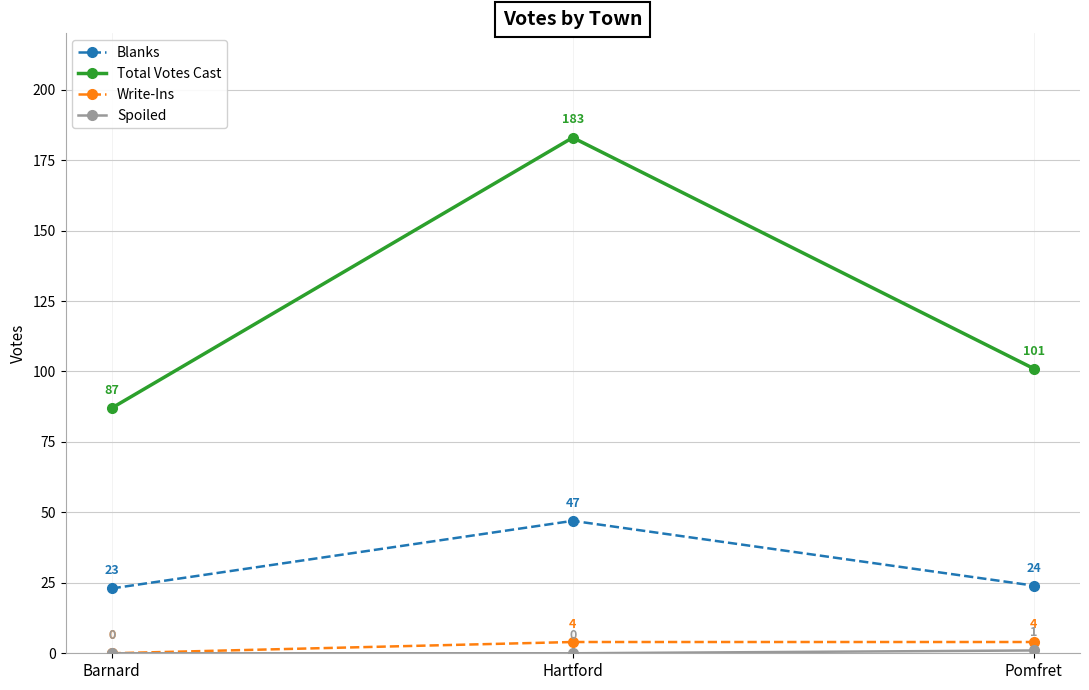

What is the average value of the Total Votes Cast series?

124